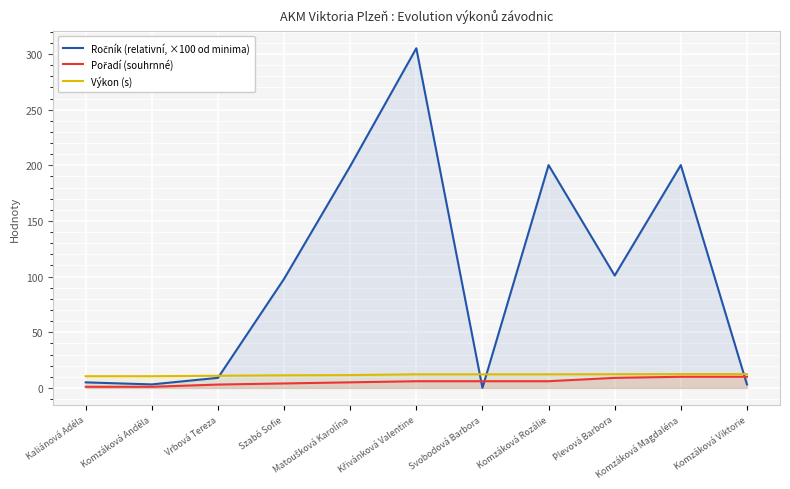

What is the spread (max minus min) of values at Kaliánová Adéla?

9.5